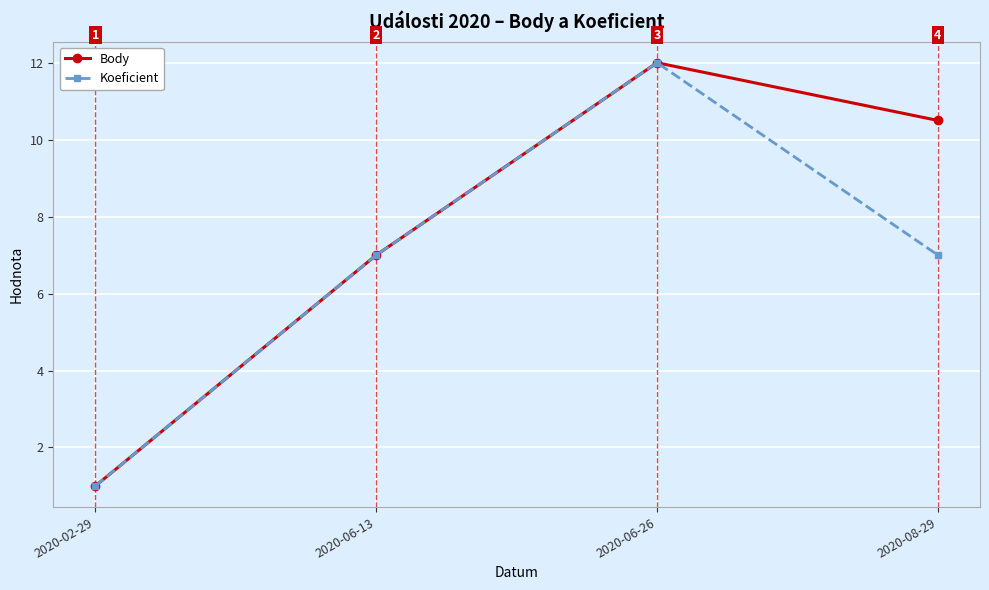

What is the sum of all Koeficient values?

27.0